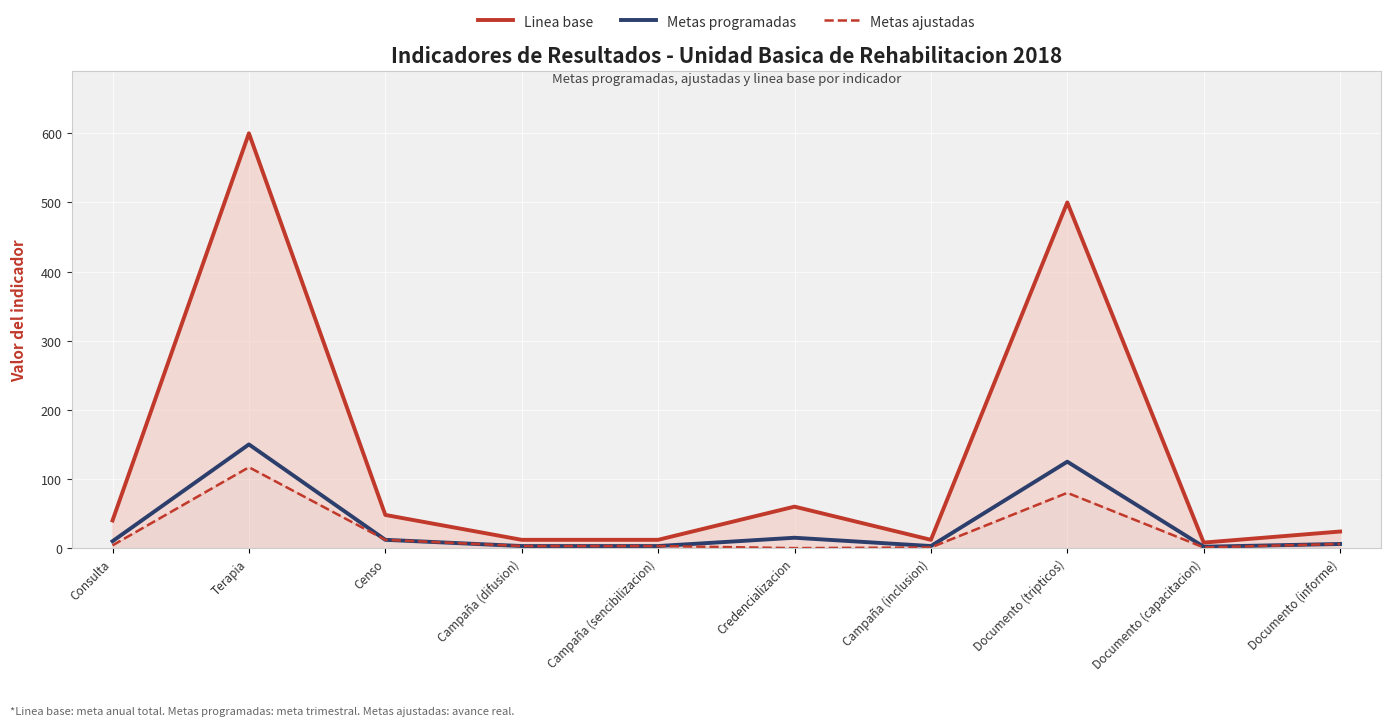

How many values in the Metas programadas series are below 10?

5